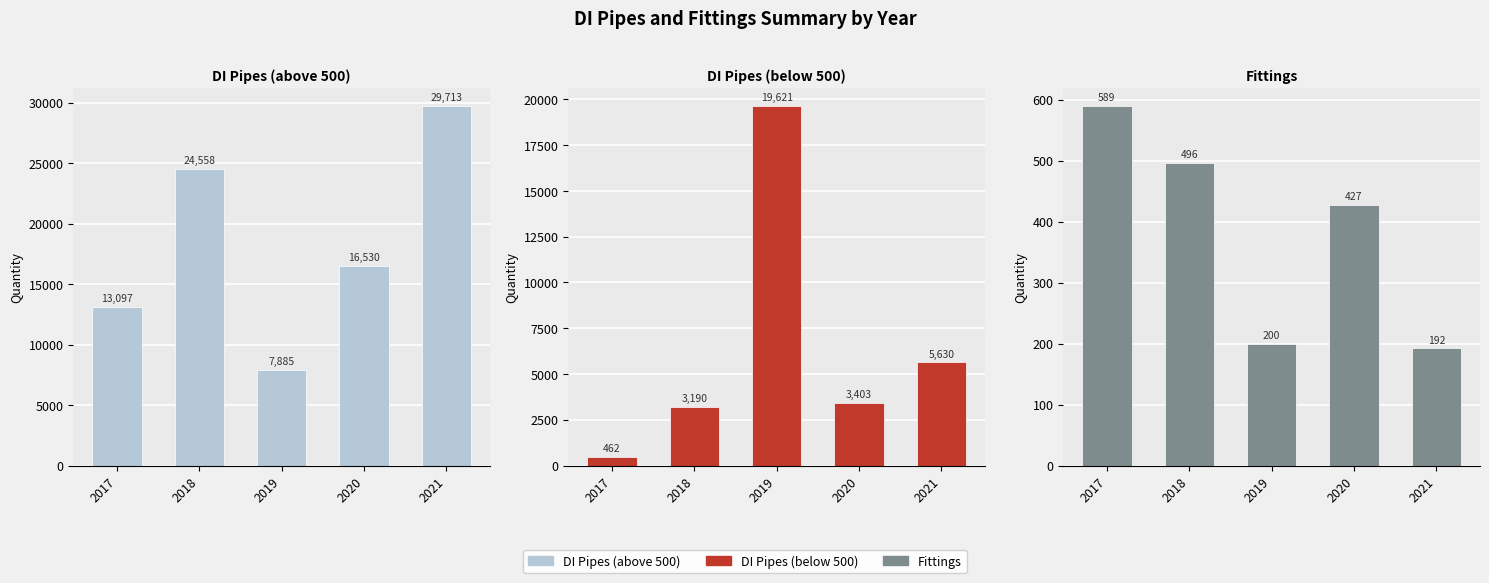

What is the minimum value shown in the chart?

192.0